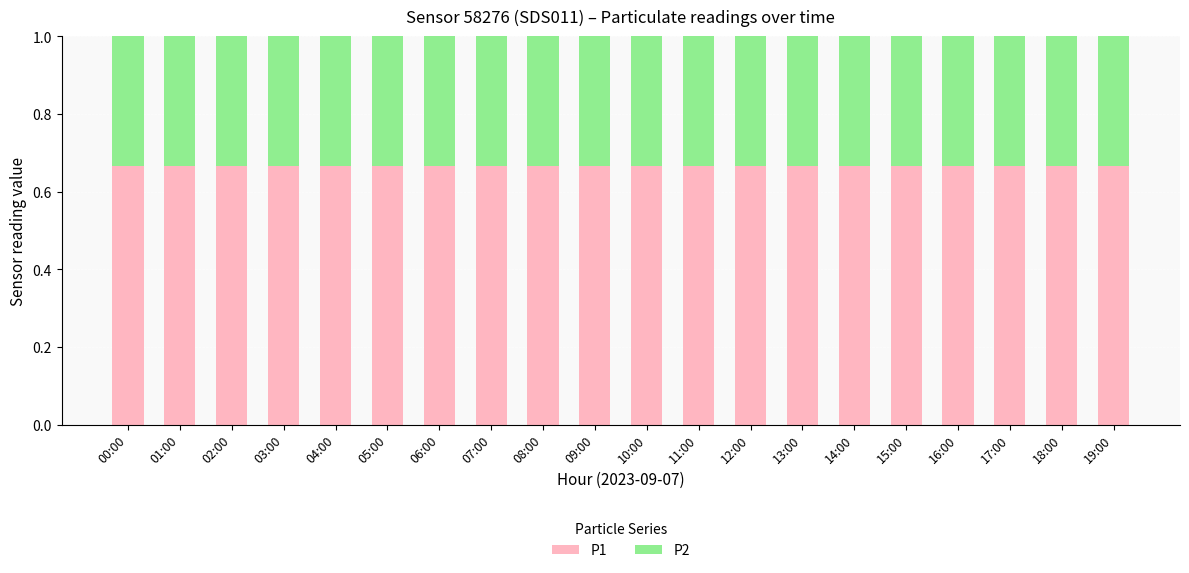

Is it true that P1 equals 0.9 at 18:00?

False